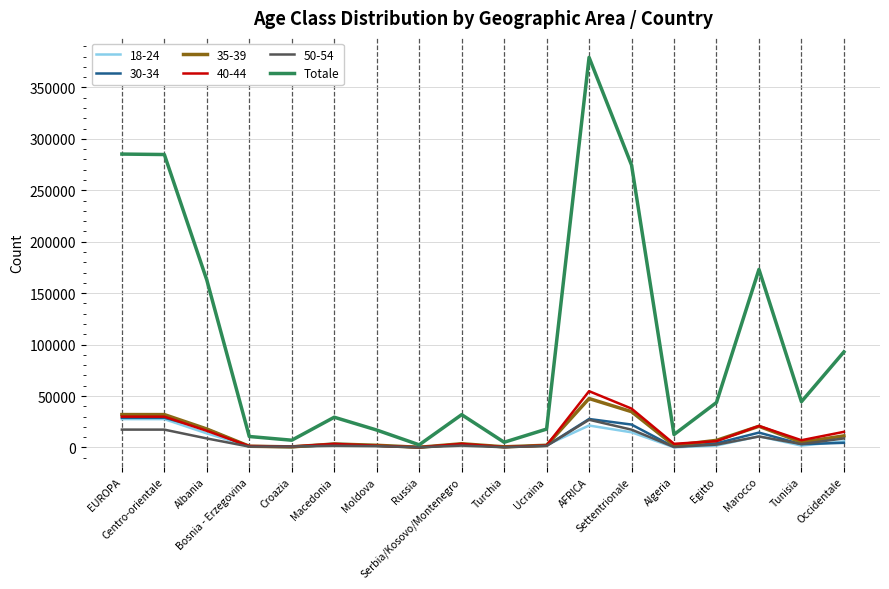

Which series has the widest spread of values?

Totale